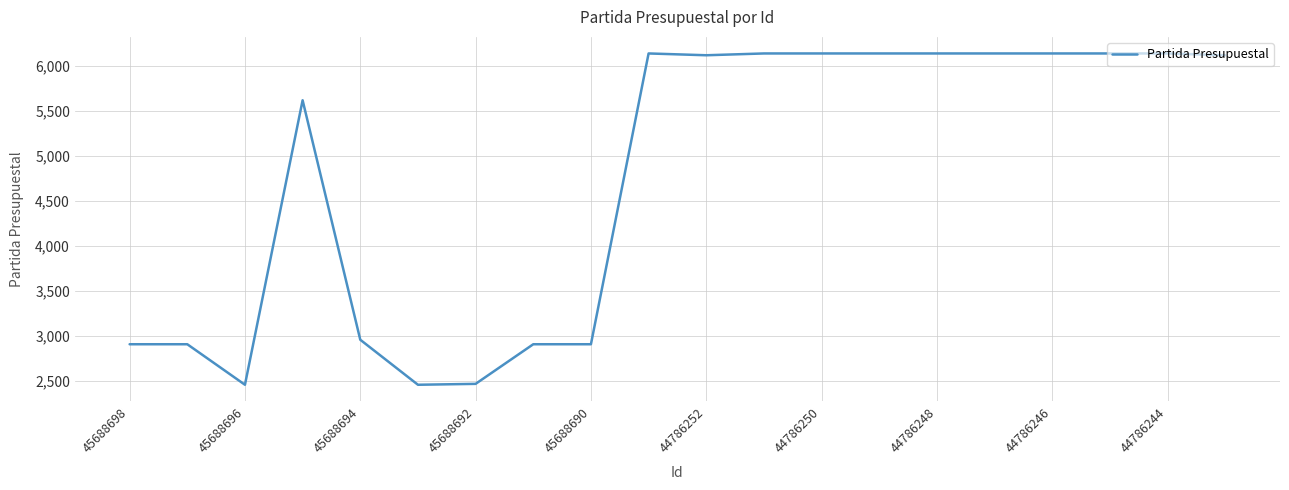

What is the smallest value displayed?

2461